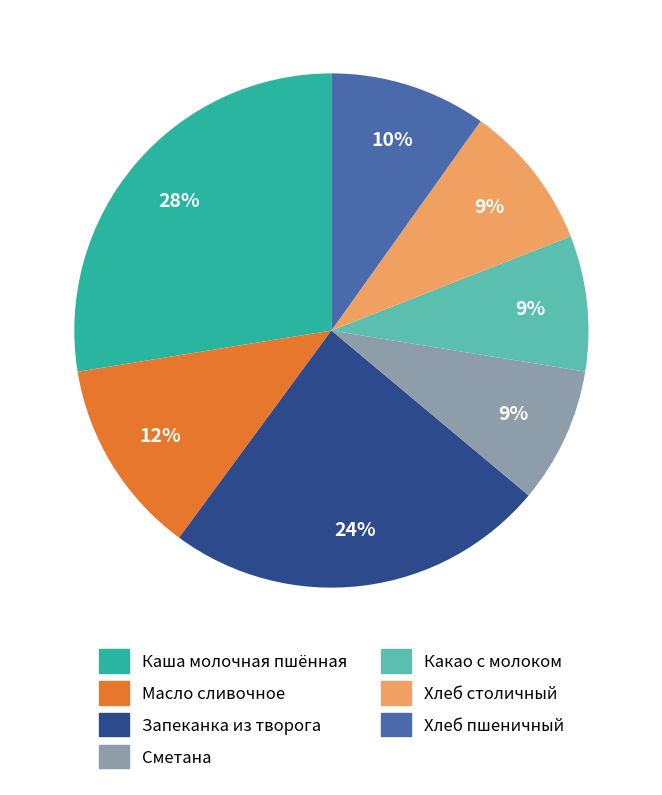

How many slices are in this pie chart?

7